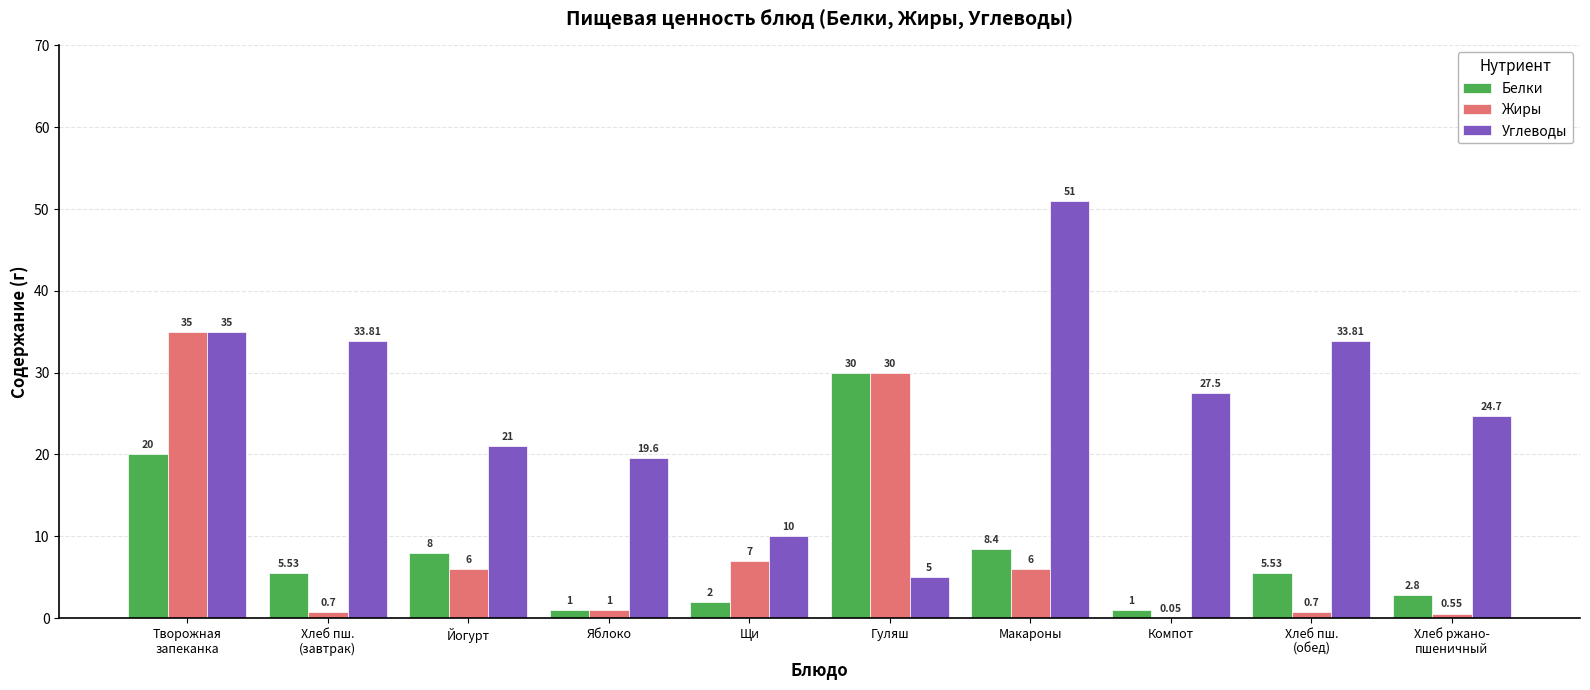

Which category has the highest value across all series?

Макароны